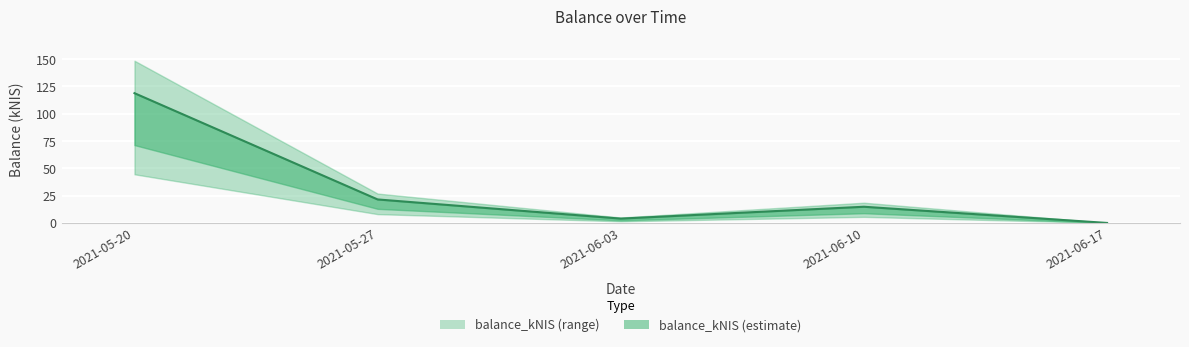

How many categories are shown in the chart?

5